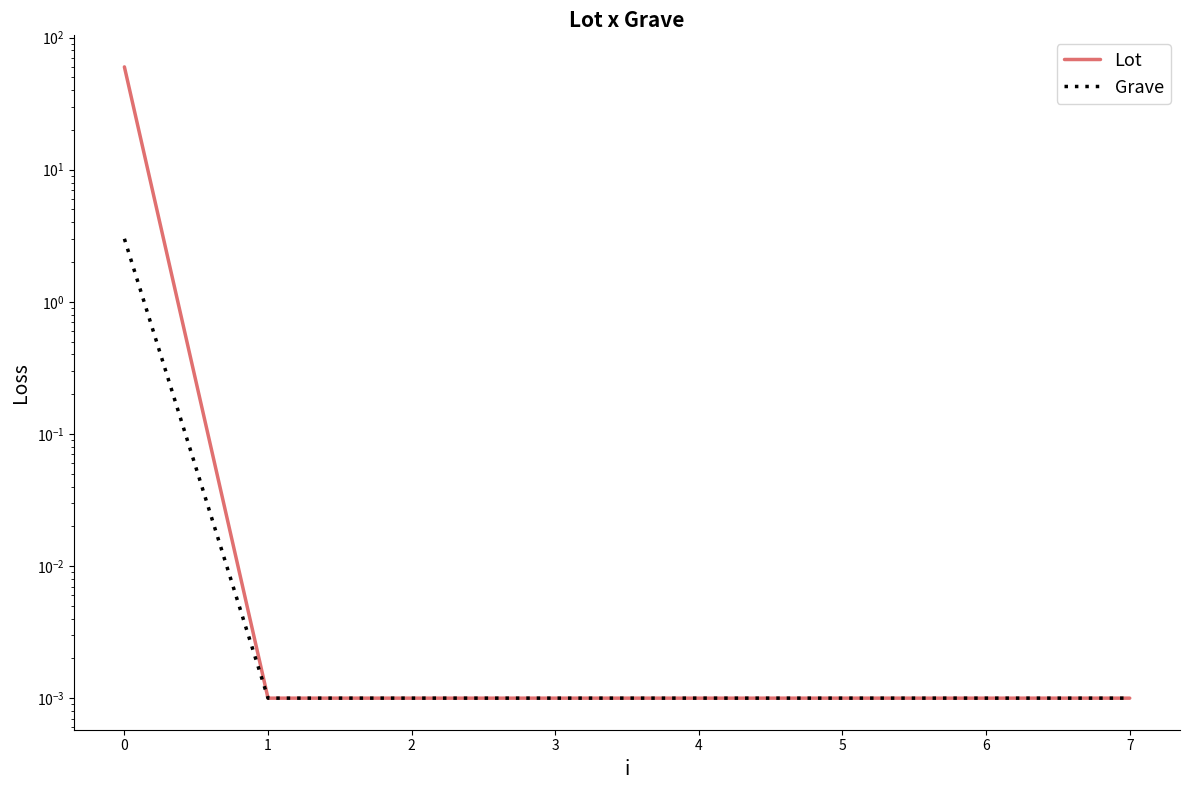

True or false: Lot has more than 1 interior local peaks.

False